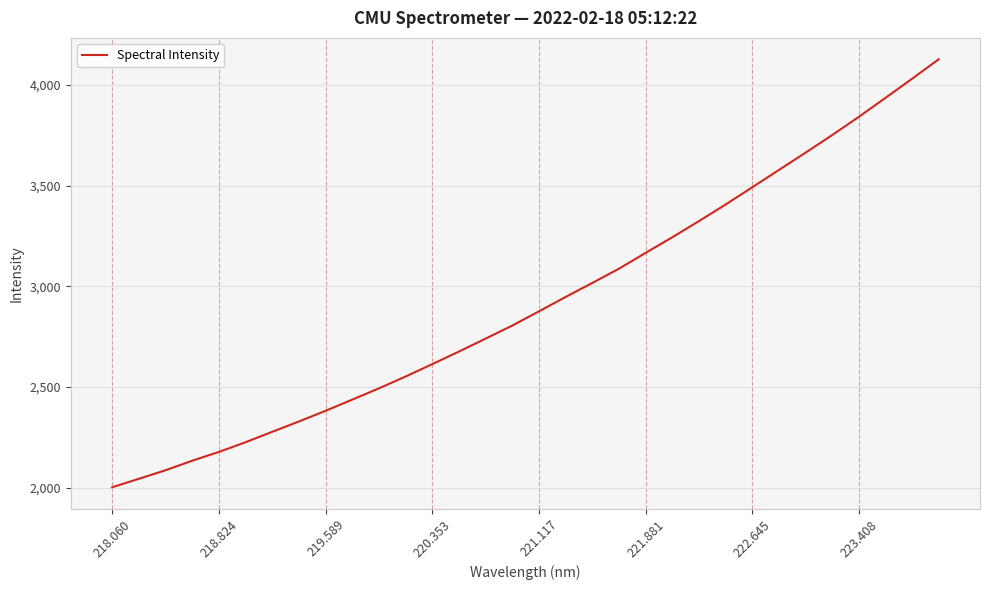

What is the difference between the second highest and second lowest values?

1986.7